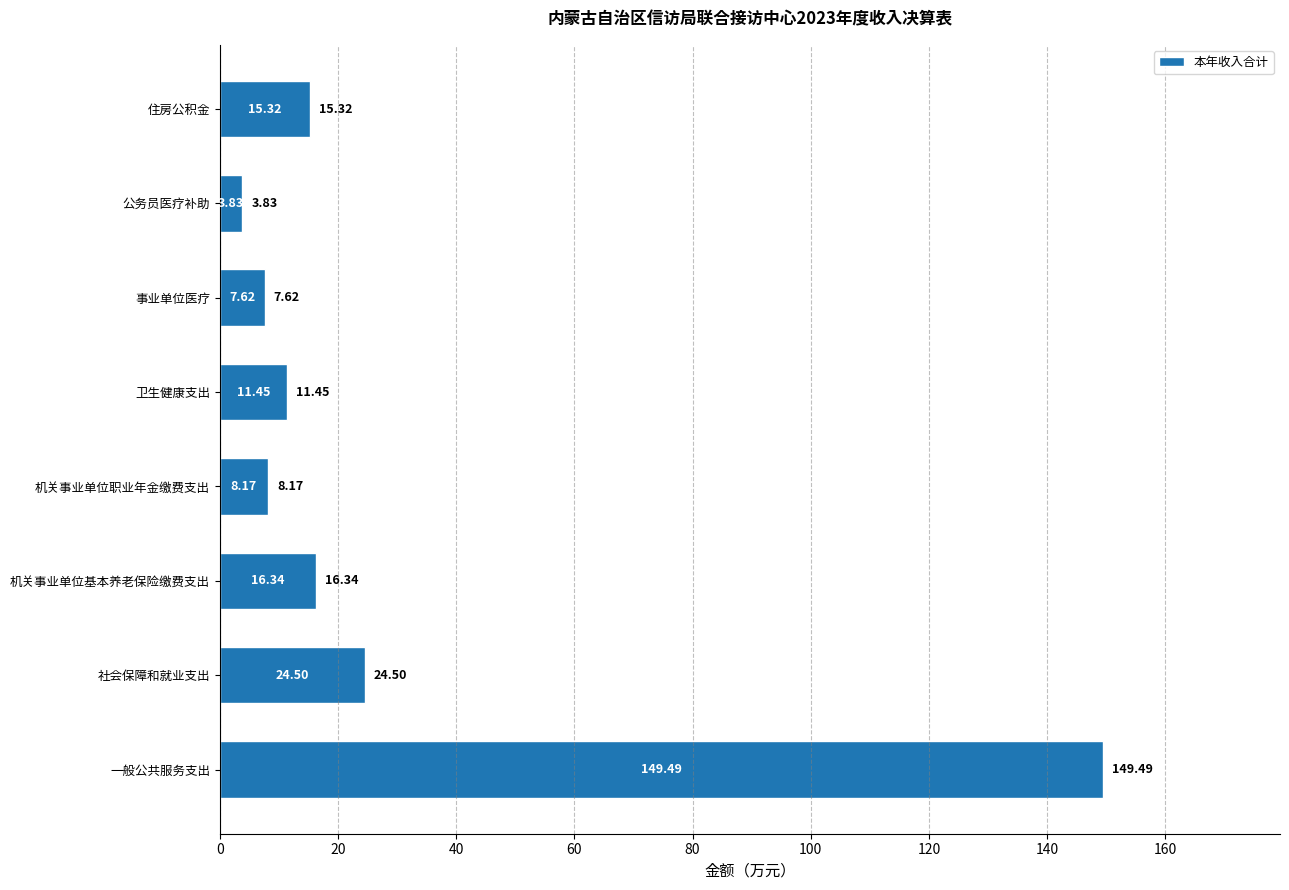

Rank the categories by value from highest to lowest.

一般公共服务支出, 社会保障和就业支出, 机关事业单位基本养老保险缴费支出, 住房公积金, 卫生健康支出, 机关事业单位职业年金缴费支出, 事业单位医疗, 公务员医疗补助